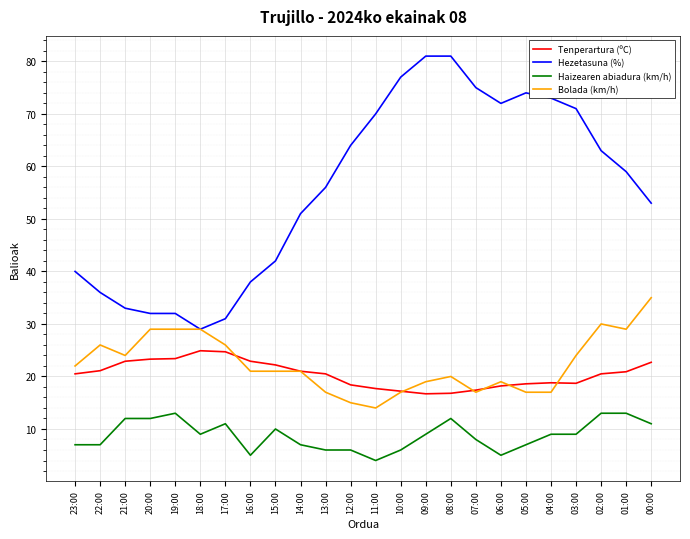

What is the spread (max minus min) of values at 15:00?

32.0